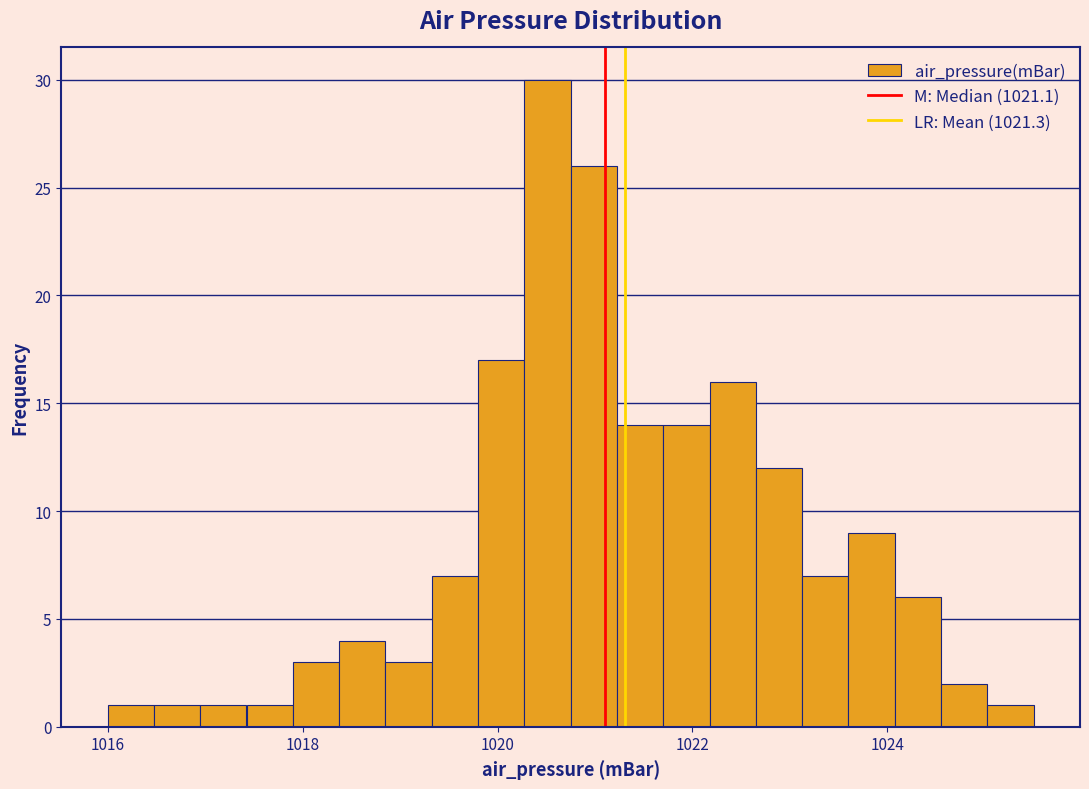

Read against the x-axis, roughly where is the centre of the tallest bar?

1020.6